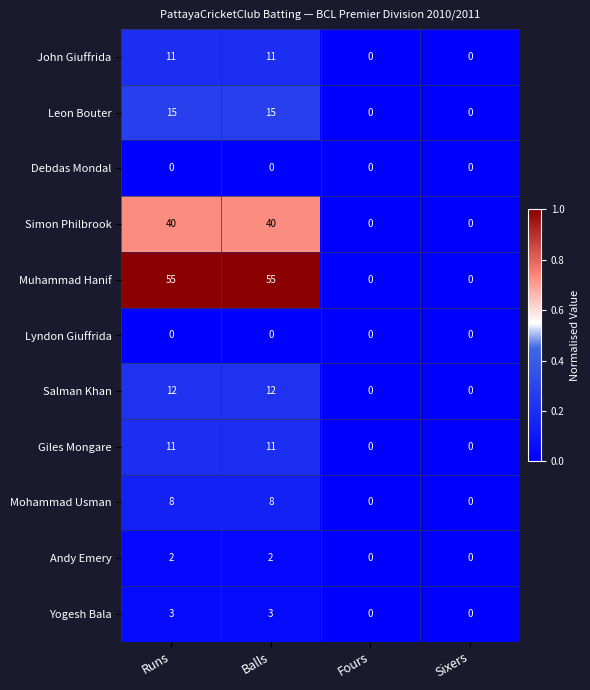

Which series has the largest total across all categories?

Muhammad Hanif